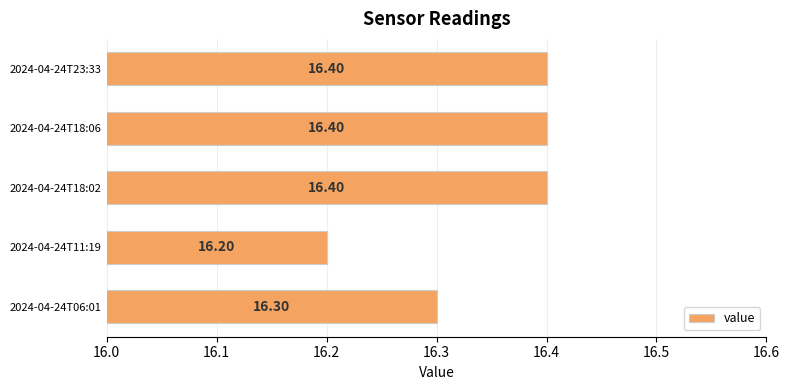

What is the ratio of the value at 2024-04-24T23:33 to the value at 2024-04-24T06:01?

1.0